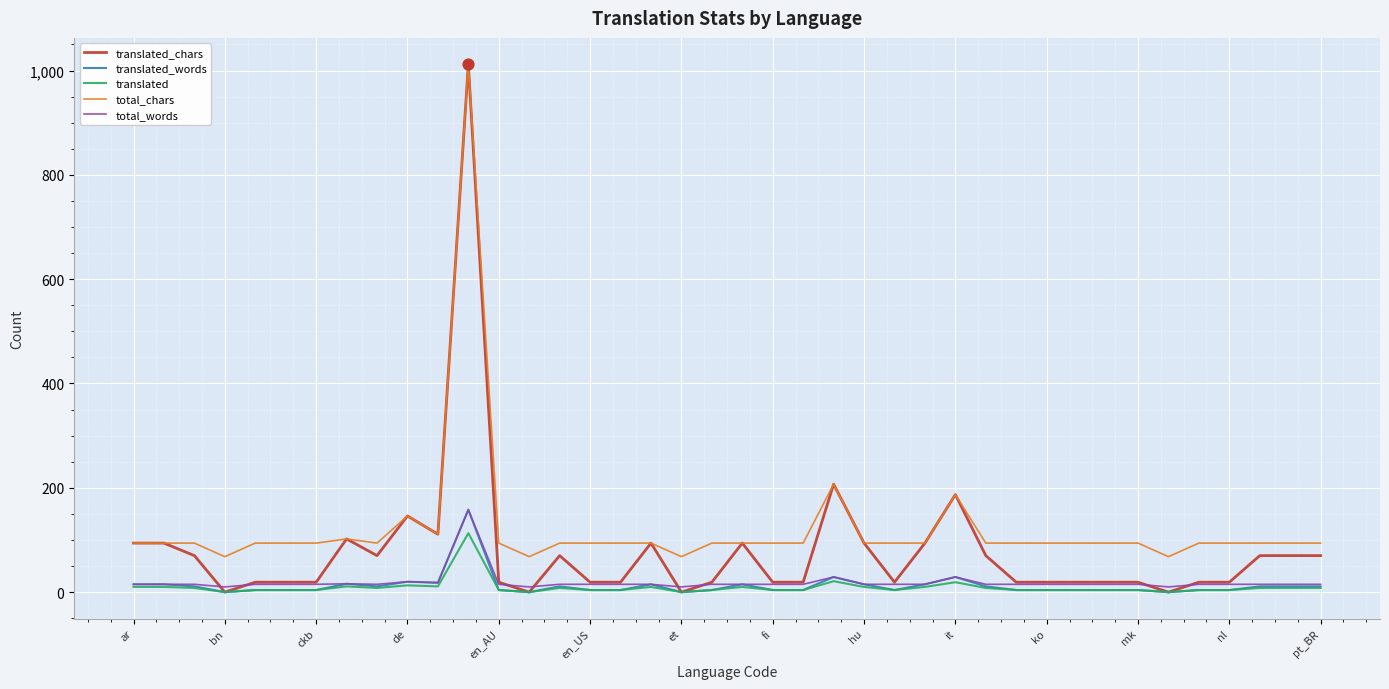

Which series has the widest spread of values?

translated_chars